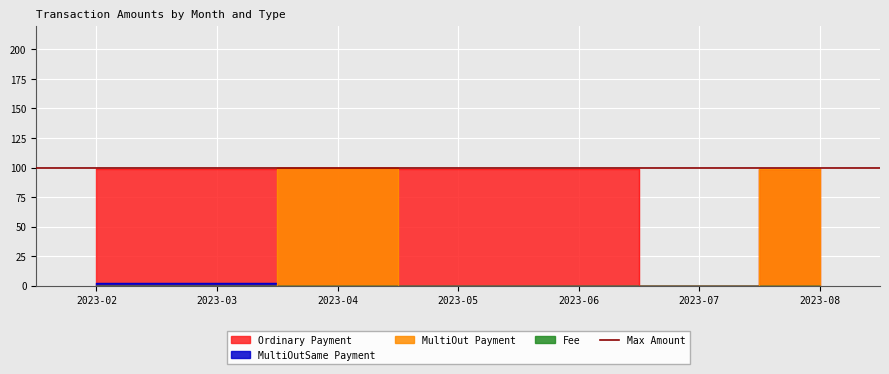

Which label corresponds to the largest value in the chart?

2023-04